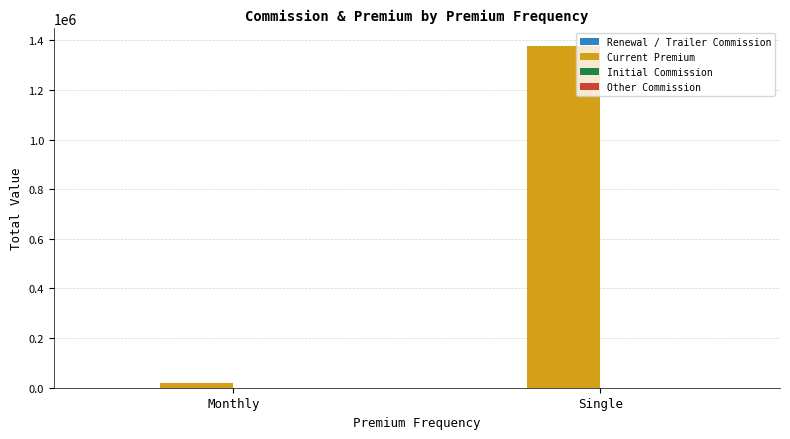

Between Monthly and Single, which series saw the biggest shift?

Current Premium